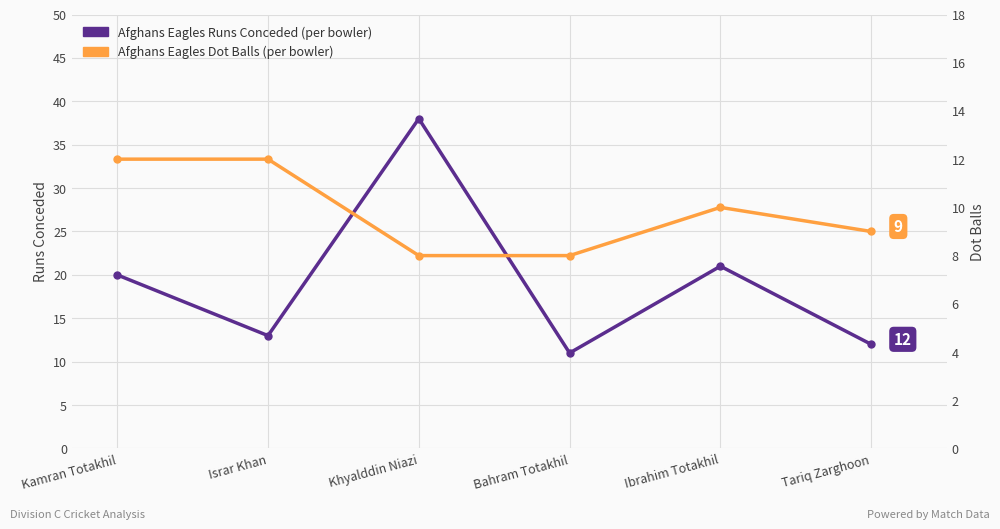

What is the difference between the maximum and minimum values in the Dot Balls series?

4